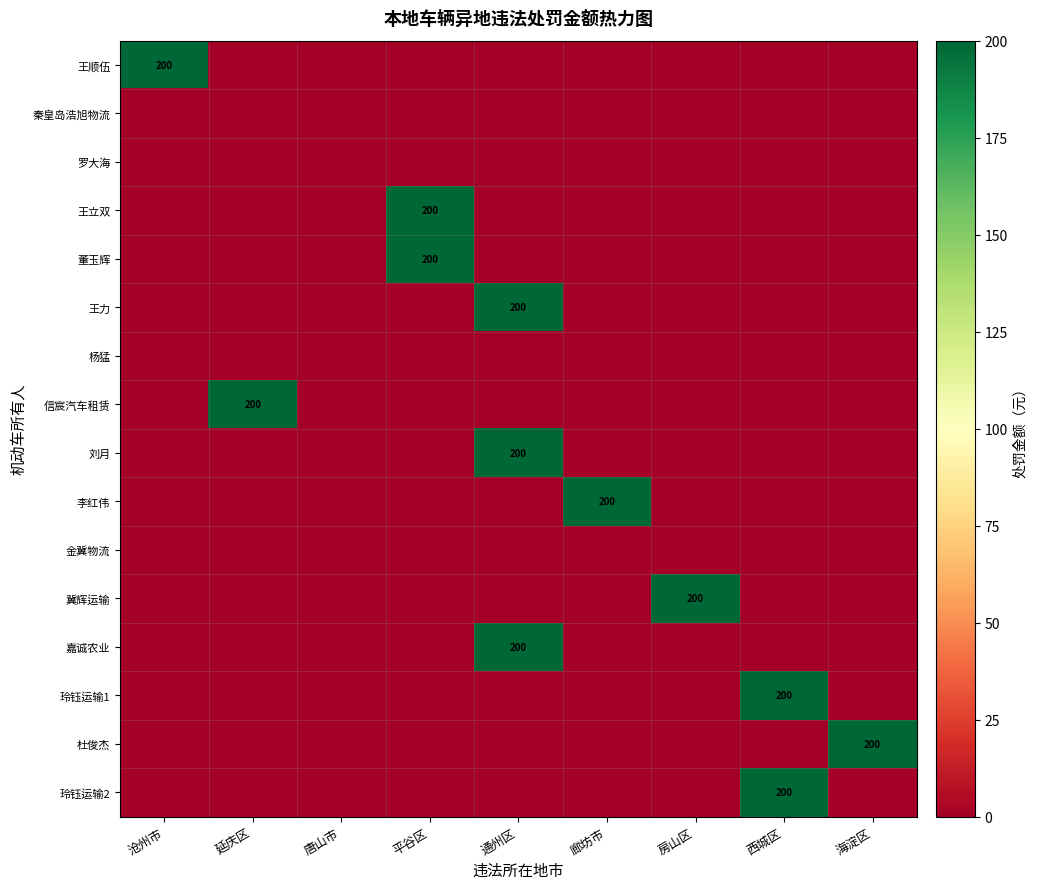

How many values in 王立双 are above zero?

1